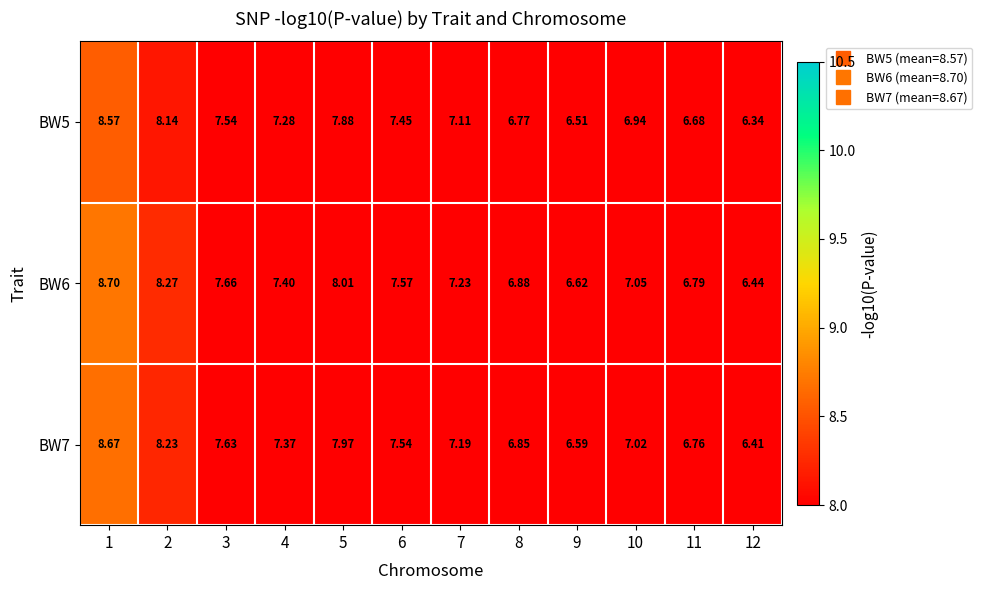

Is the value of BW7 at 10 greater than the value of BW5 at 5?

No